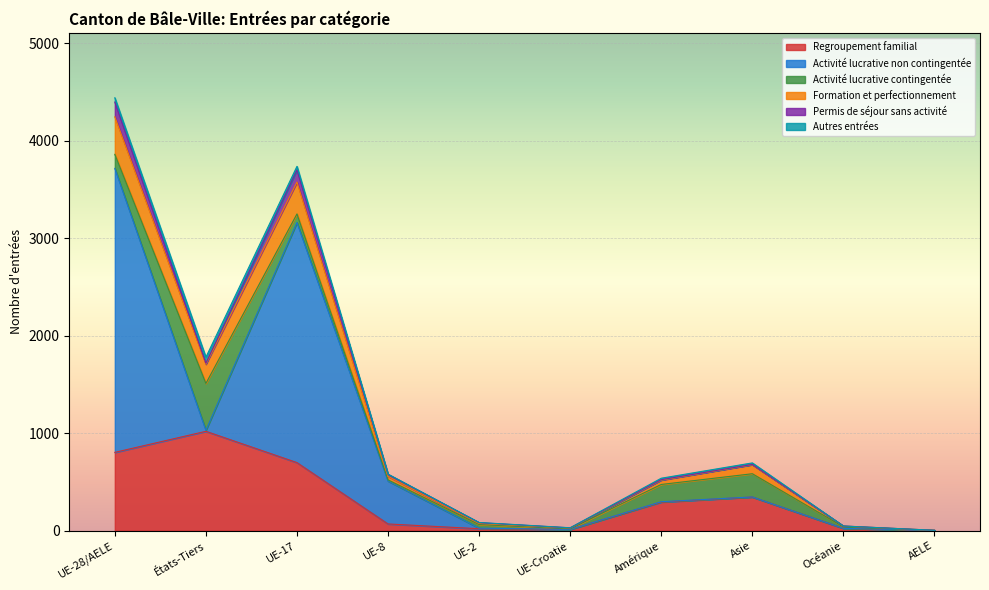

Where is the first local minimum for Regroupement familial?

UE-Croatie